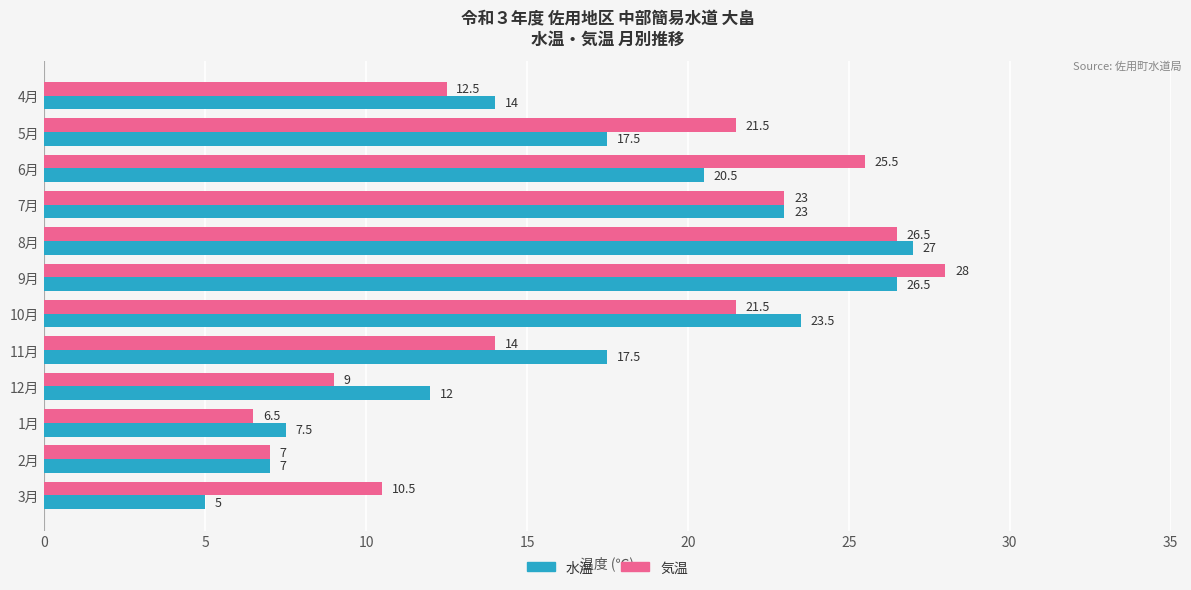

What value does the 気温 series have at 11月?

14.0